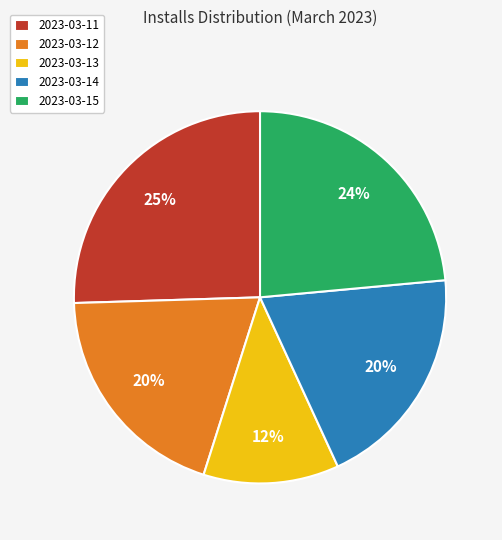

True or false: 2023-03-15 accounts for 24% of the total.

True